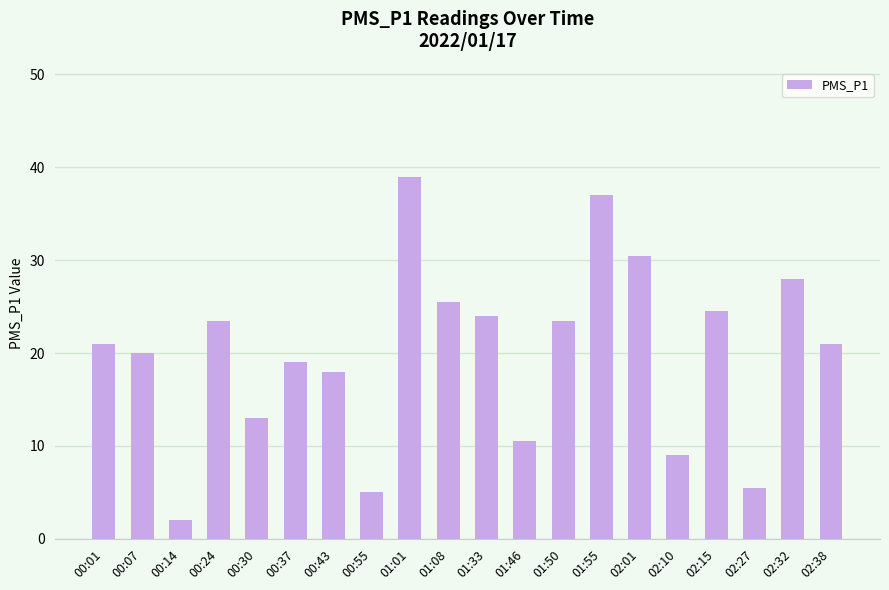

What is the approximate value at 00:01?

21.0